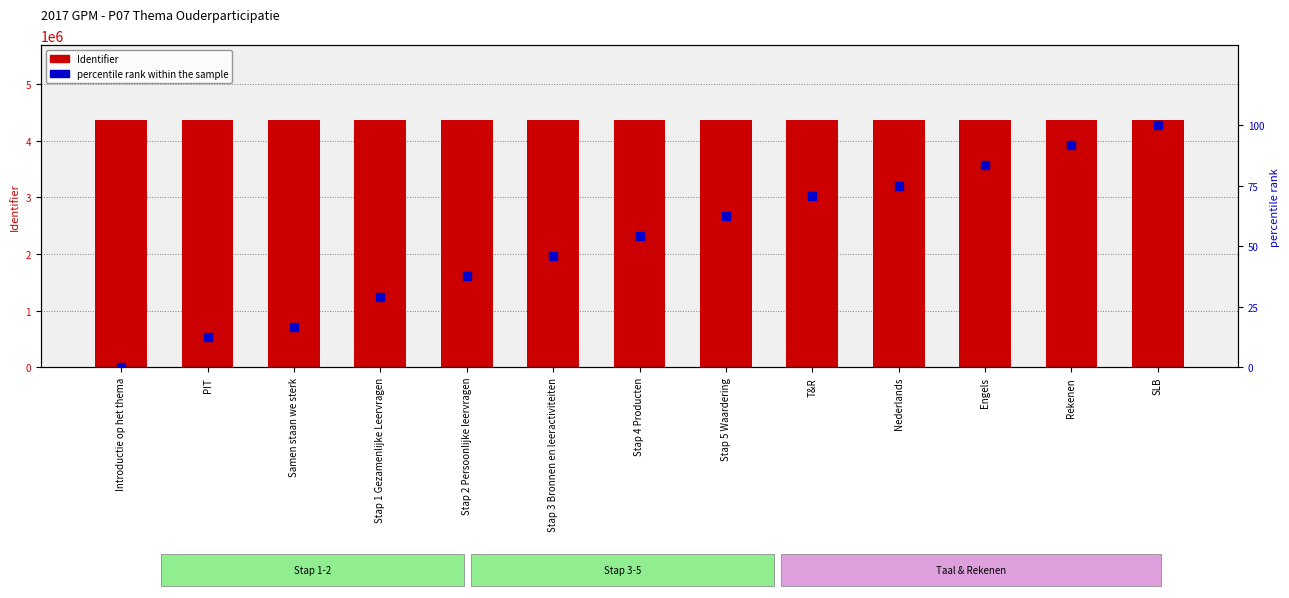

At how many categories does at least one series exceed 597897?

13